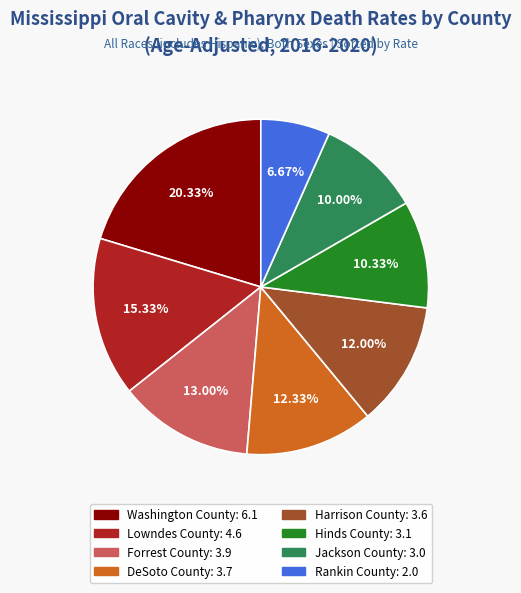

Which has a higher value, Jackson County or Washington County?

Washington County